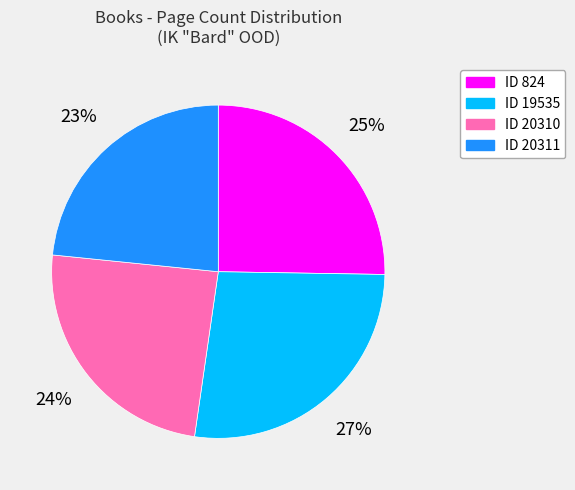

Which category has the biggest portion of the pie?

ID 19535